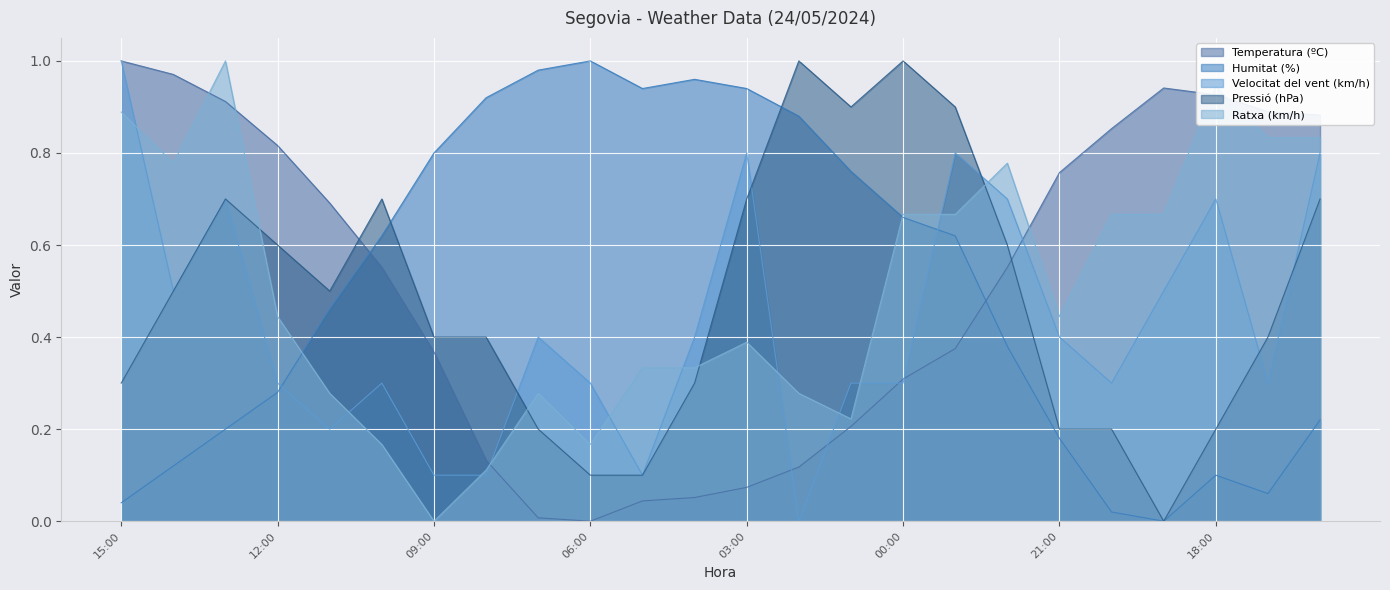

At which category does Temperatura (ºC) reach its first local valley?

06:00